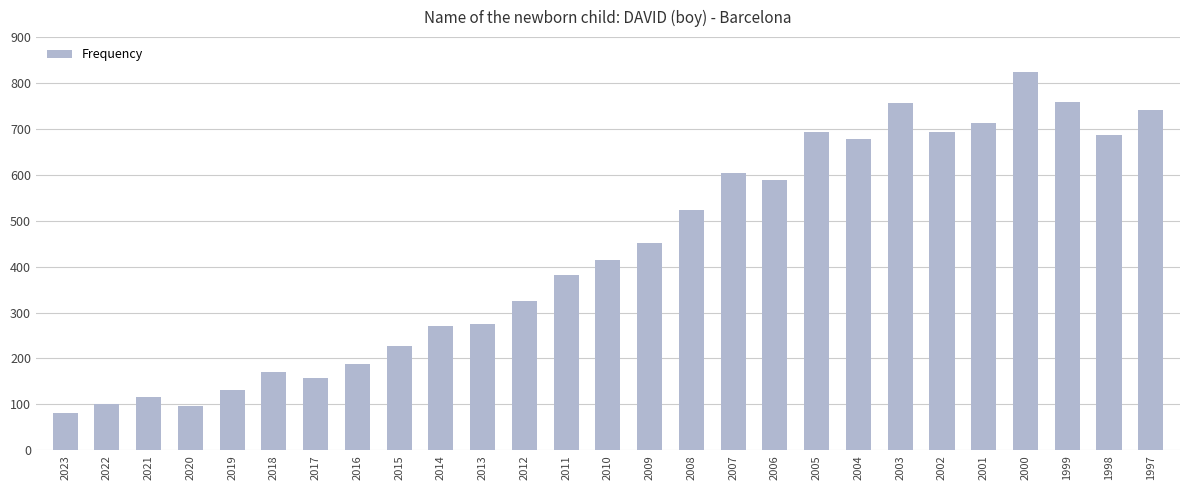

At which label is the value closest to 453?

2009